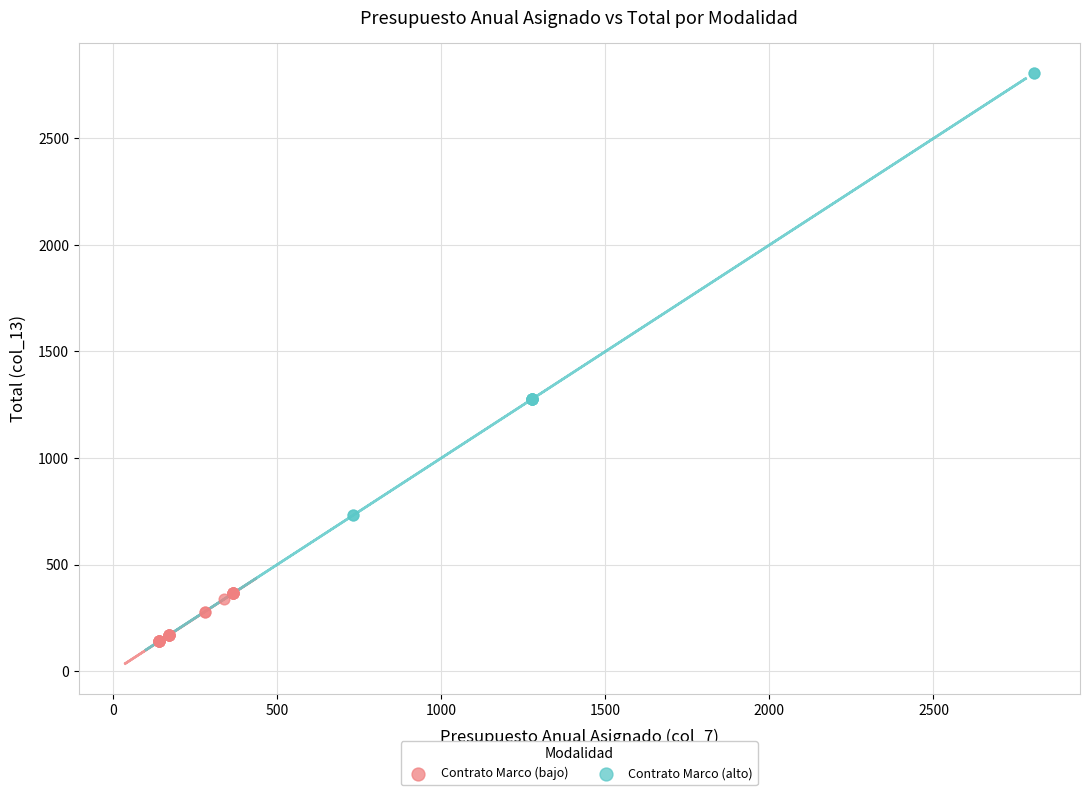

Which series reaches the minimum Y coordinate?

Contrato Marco (bajo)